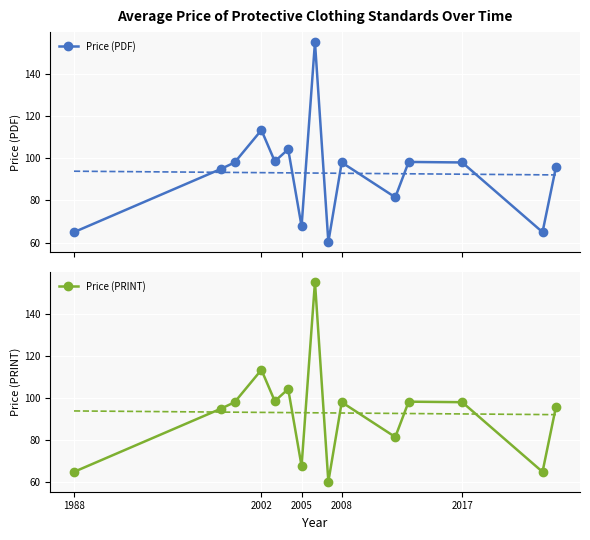

True or false: Price (PDF) has more than 2 points higher than both neighbors.

True